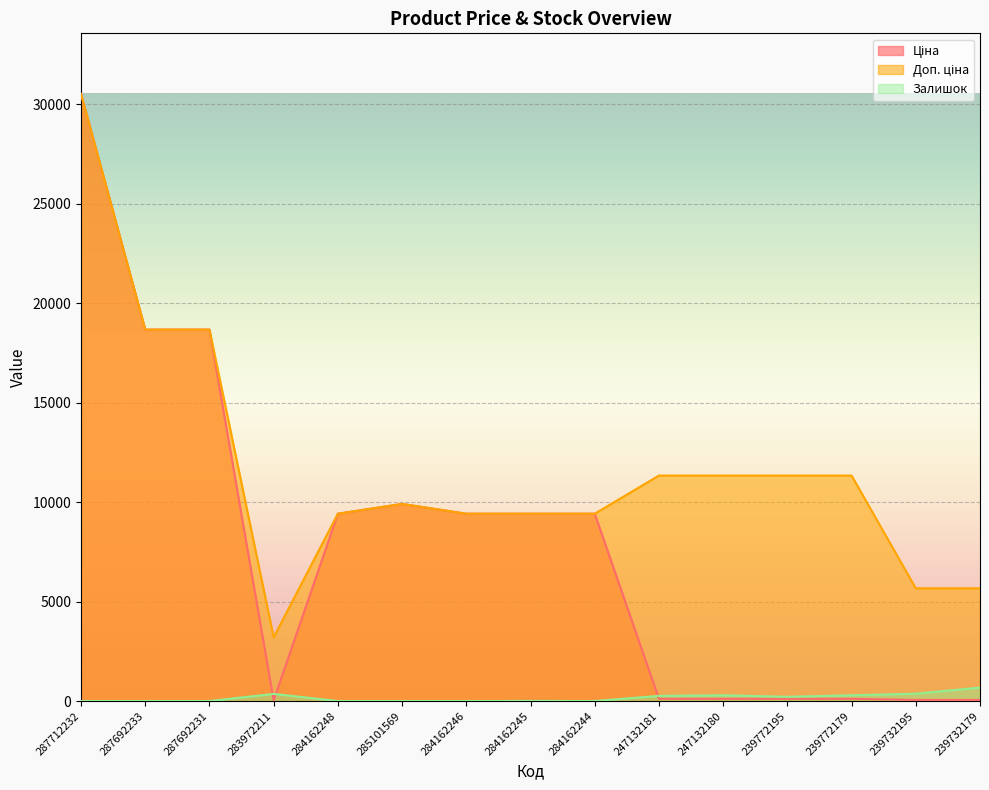

At 287692231, list the series in order from largest to smallest.

Ціна, Доп. ціна, Залишок